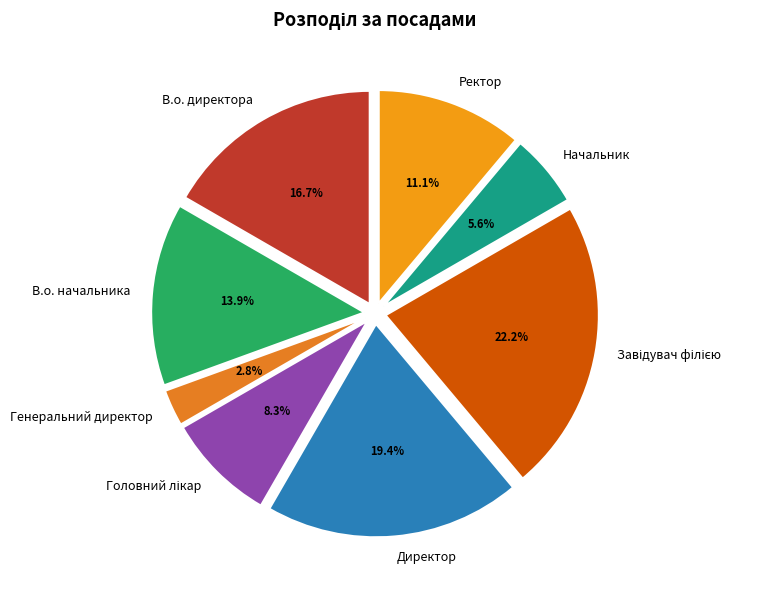

Does Ректор represent more than half of the total?

No